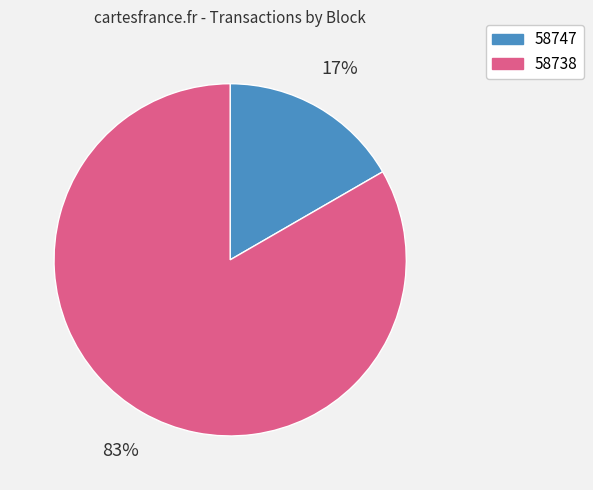

What is the smallest slice in the pie chart?

58747